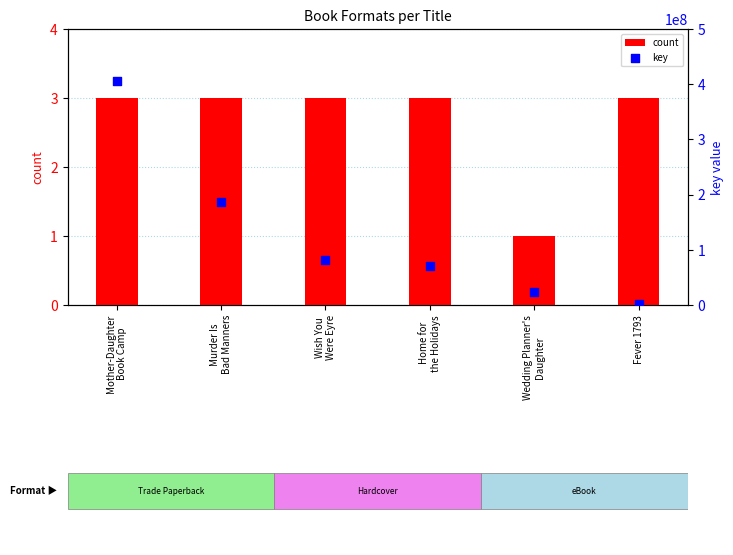

At how many categories does at least one series exceed 83946550?

2